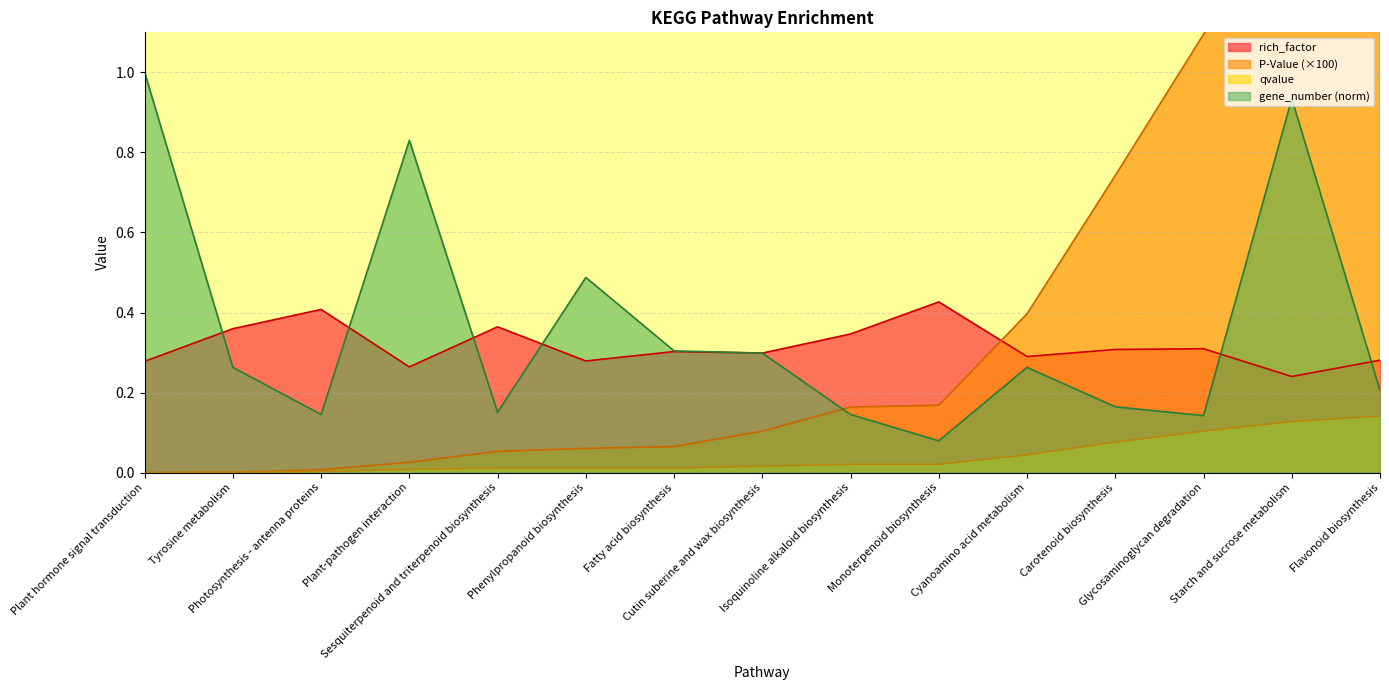

Does the chart display data point markers on the line(s)?

No